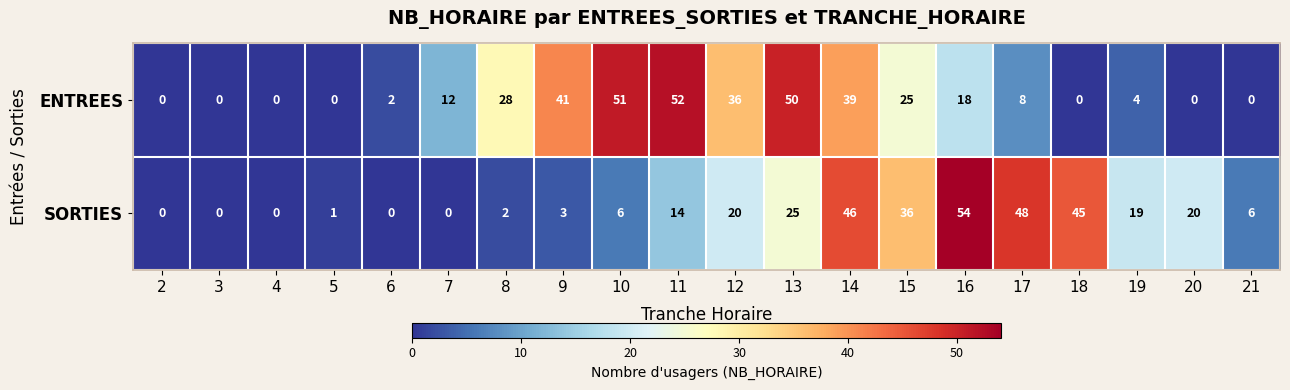

Where is SORTIES nearest to the value 27?

13